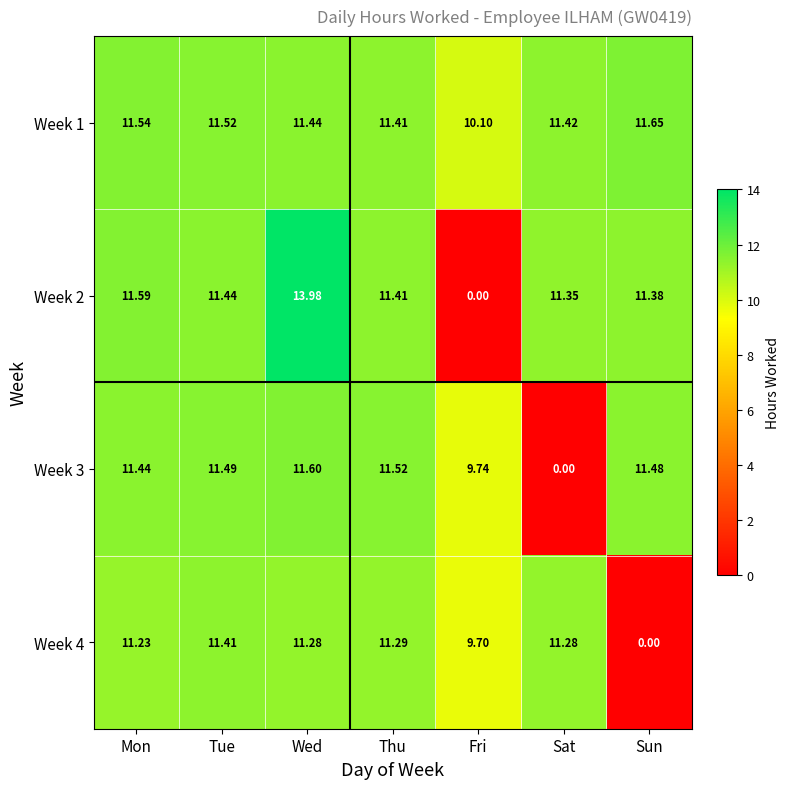

Where is Week 3 nearest to the value 5?

Fri